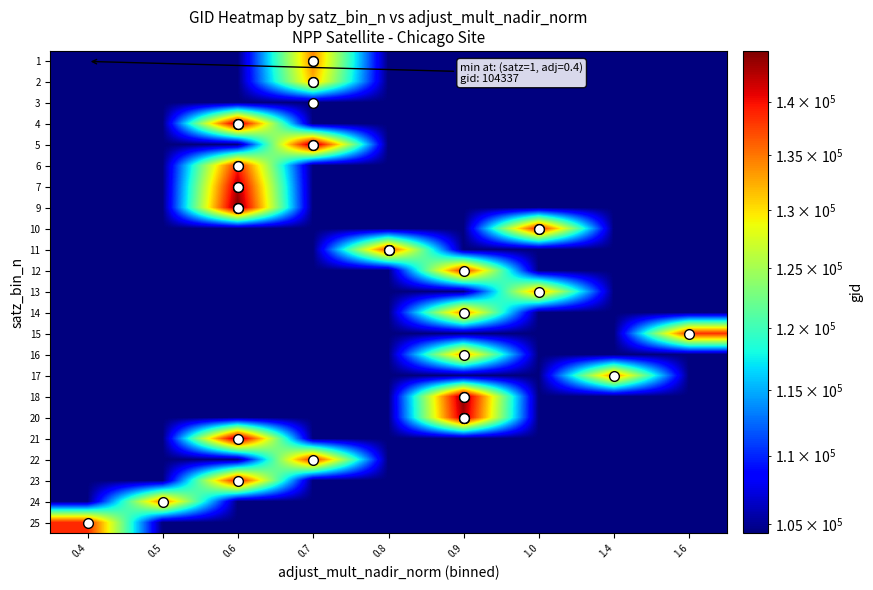

Which series has the widest spread of values?

9